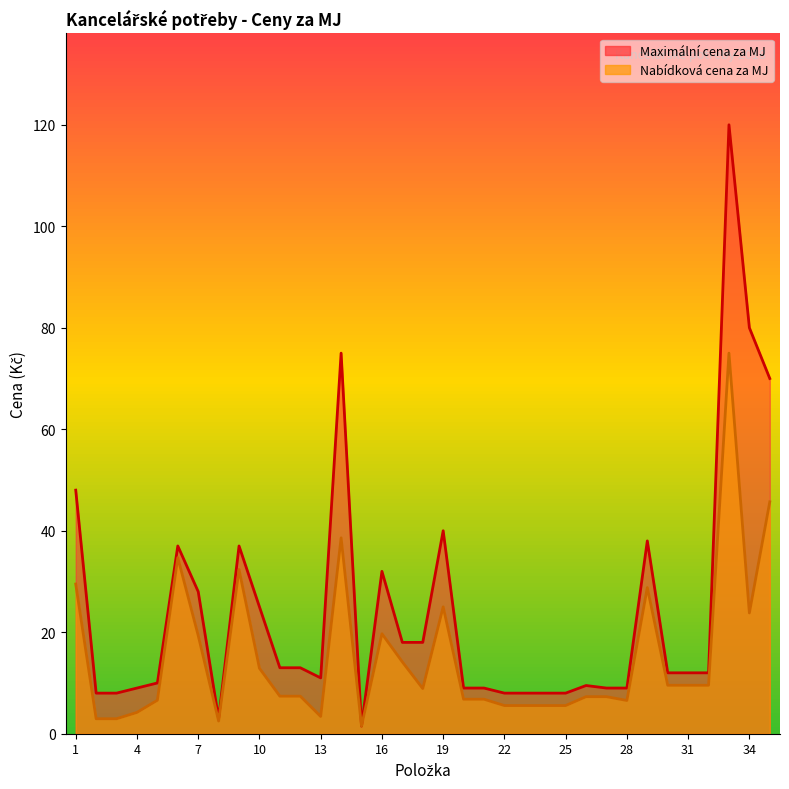

True or false: Maximální cena za MJ and Nabídková cena za MJ cross at least once.

False